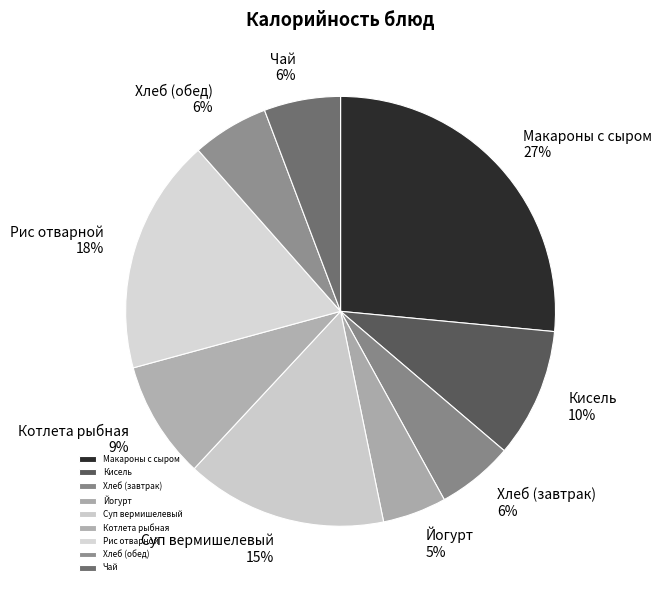

To the nearest percent, what portion does Рис отварной represent?

18%